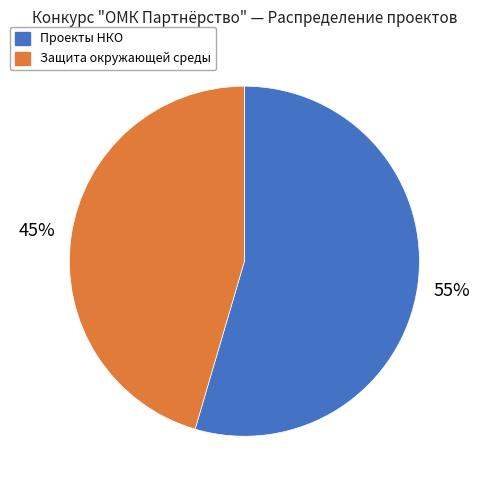

How many slices are in this pie chart?

2